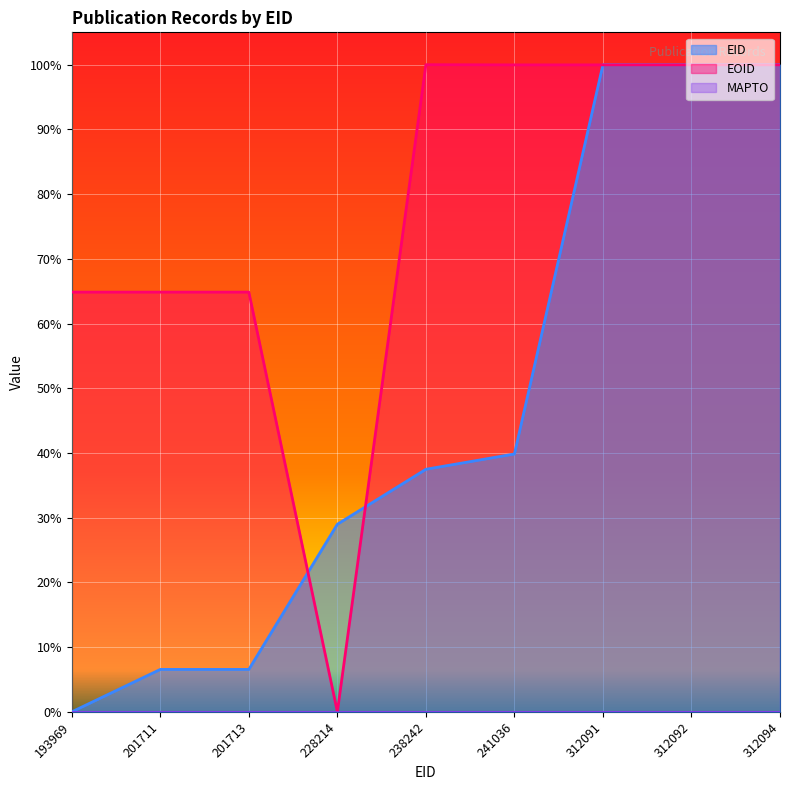

Which series has the largest range (max minus min)?

EID